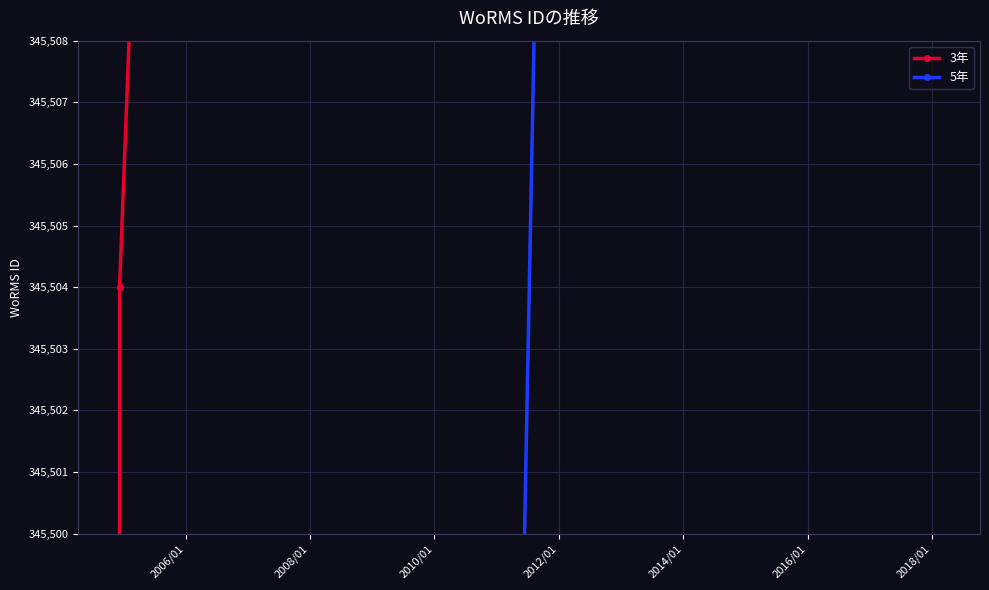

List the series in order of their peak value, lowest first.

3年, 5年